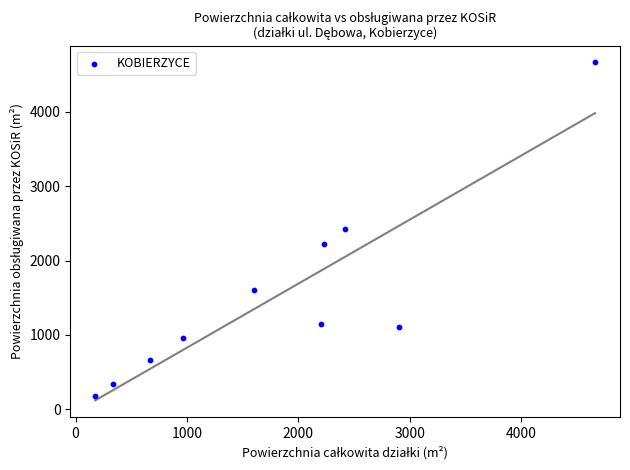

What is the range of Y values (max minus min)?

4487